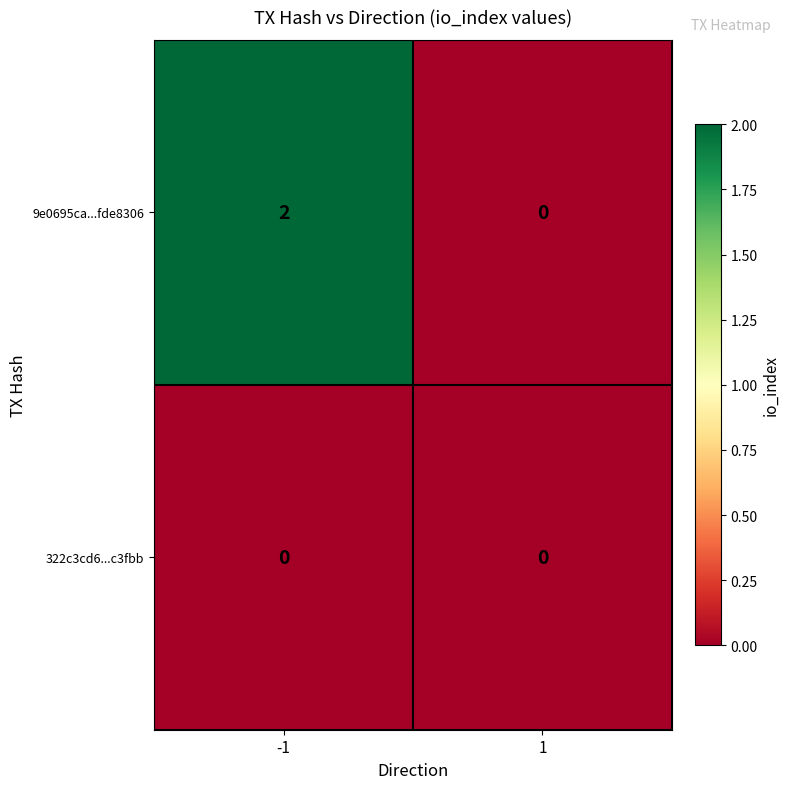

Which series changed the most between -1 and 1?

9e0695ca...fde8306